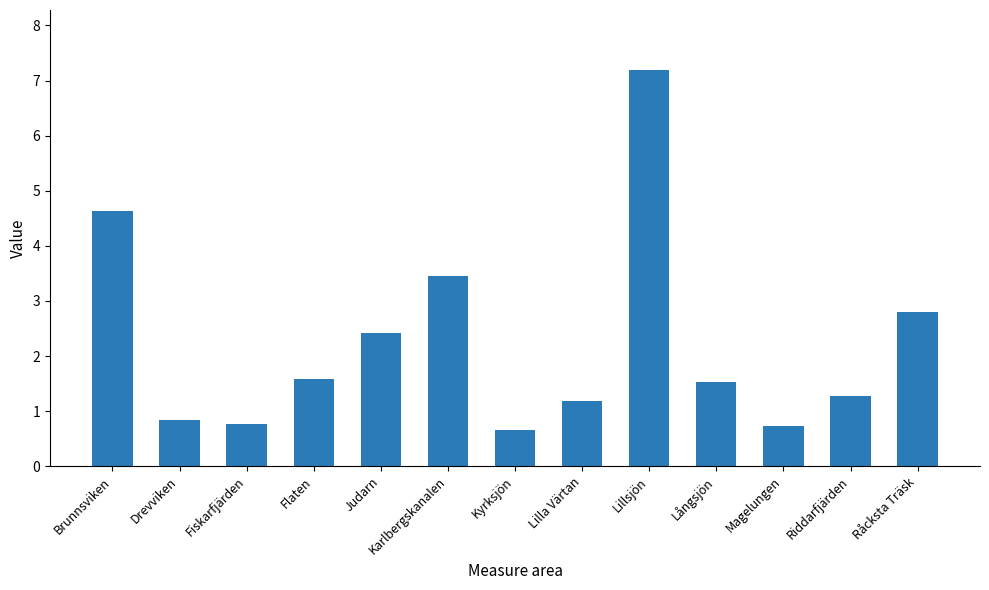

Approximately how many times larger is the value at Långsjön compared to Karlbergskanalen?

0.4